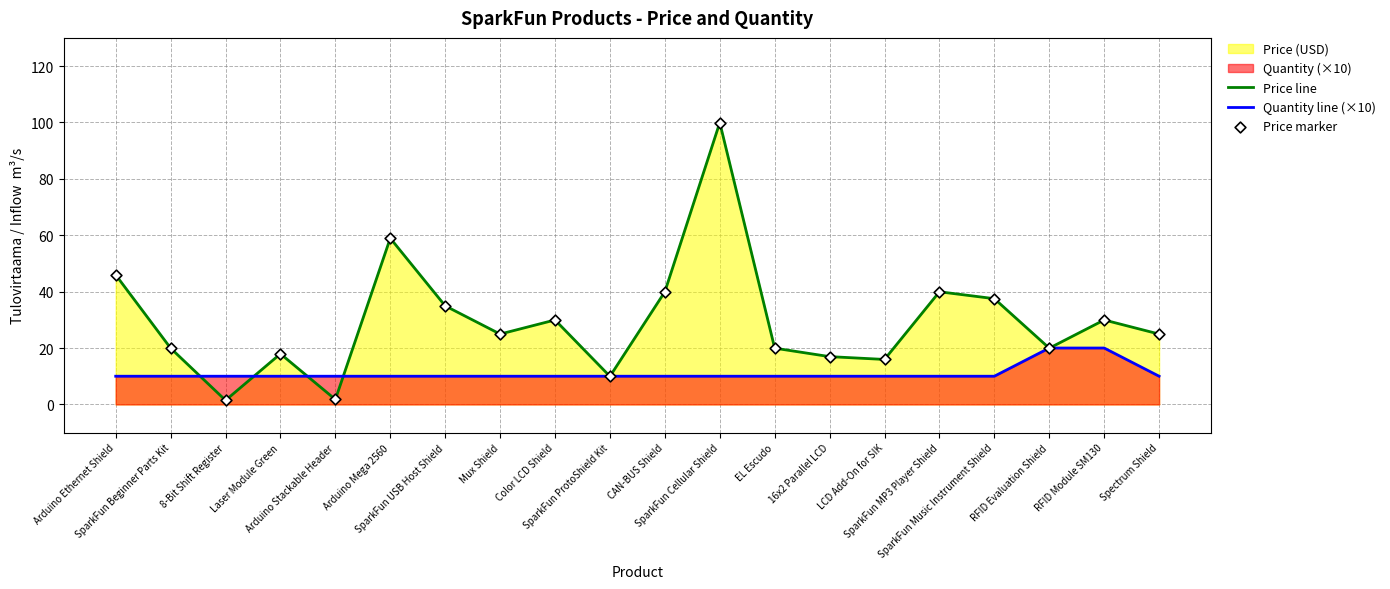

Rank the series by their maximum value, from lowest to highest.

Quantity line (×10), Price line